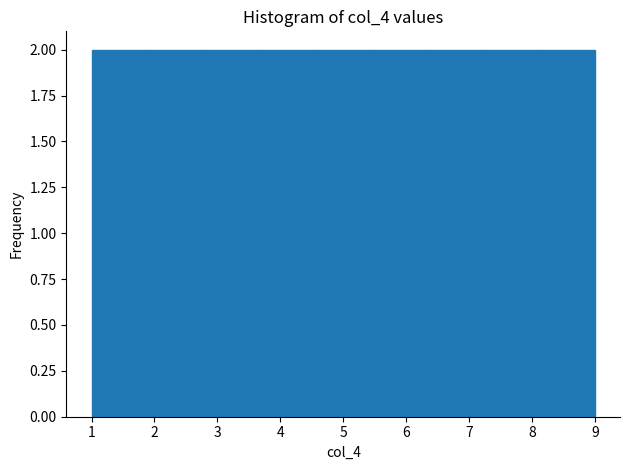

What is the height of the bar covering 4.6 to 5.4 on the x-axis? Neither the bar edges nor the heights are printed on the chart, so give them approximately, as read against the axes.

2